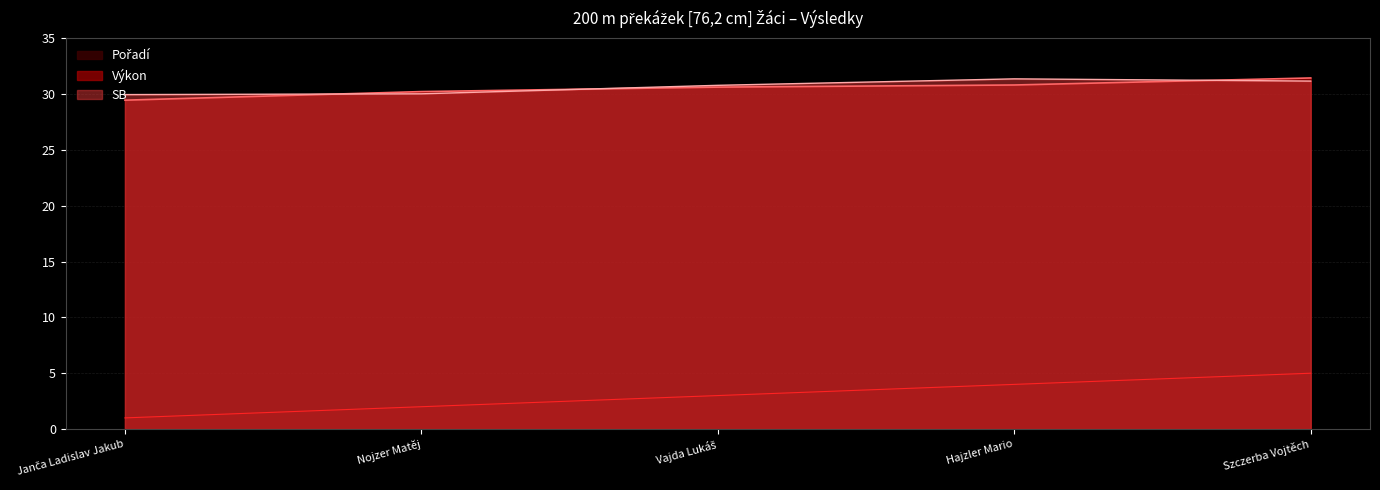

What is the label of the 1st point from the right?

Szczerba Vojtěch